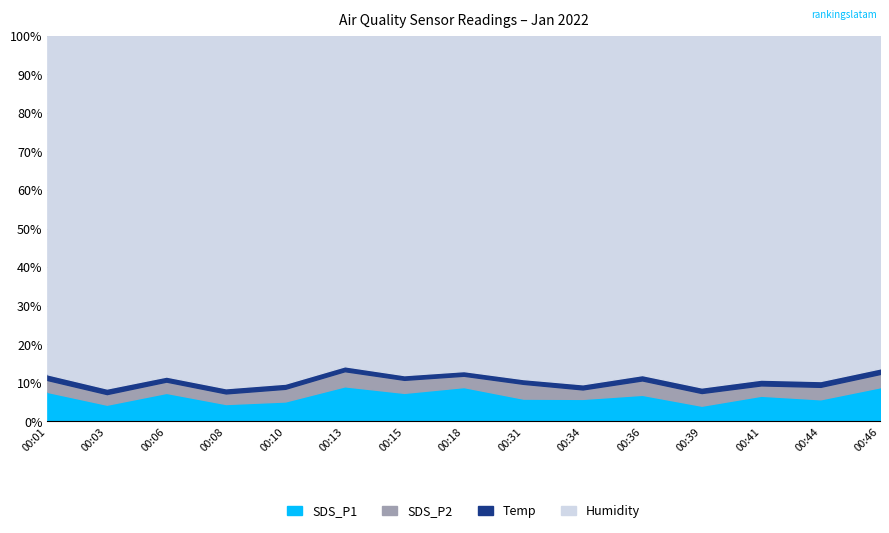

True or false: Humidity and SDS_P2 intersect in this chart.

False